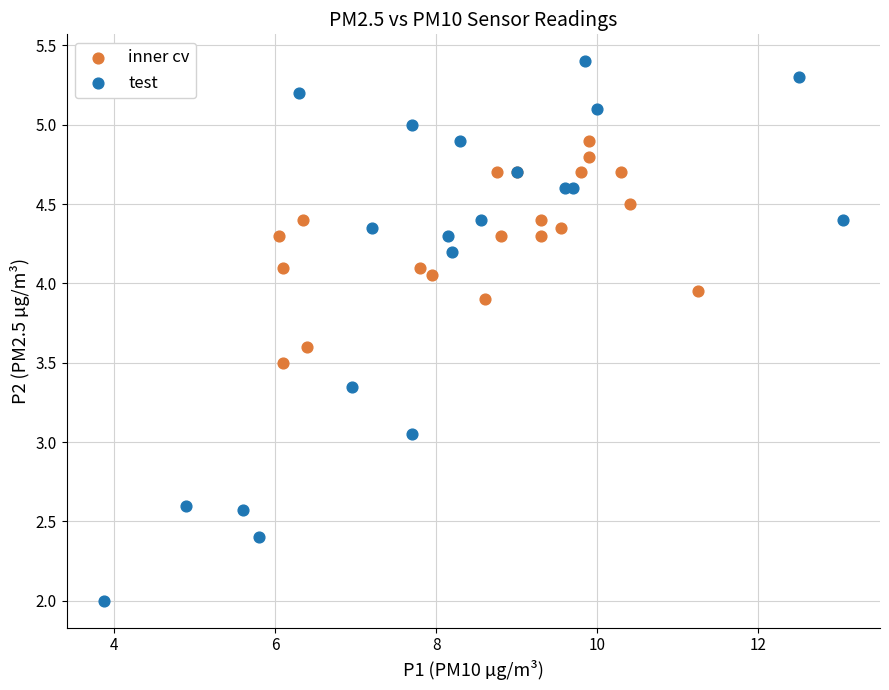

Which series contains the lowest Y value?

test